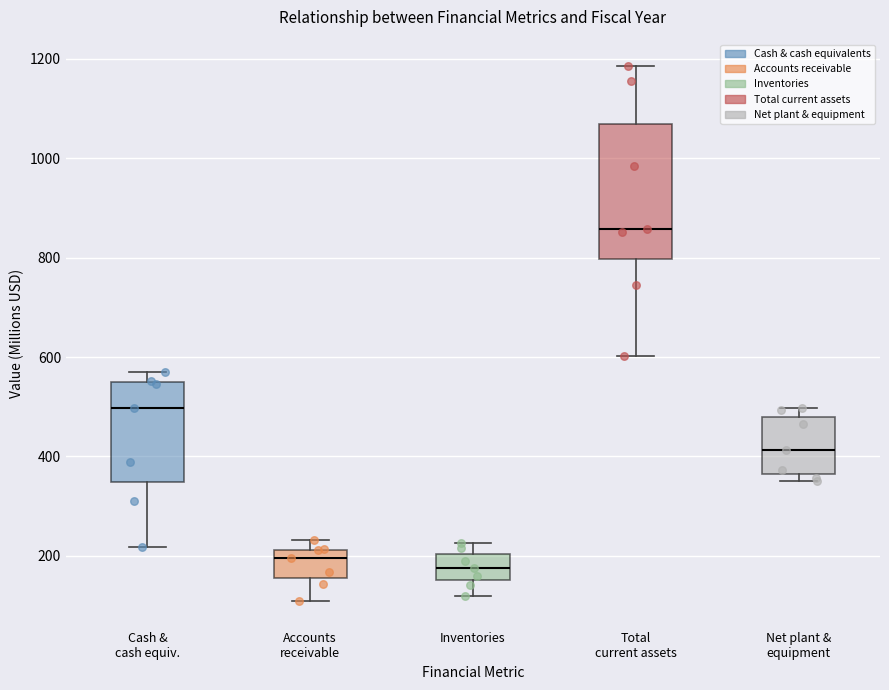

Where does the median line of the box for Inventories sit on the y-axis? The values are not printed on the chart, so give them approximately, as read against the axis.

180